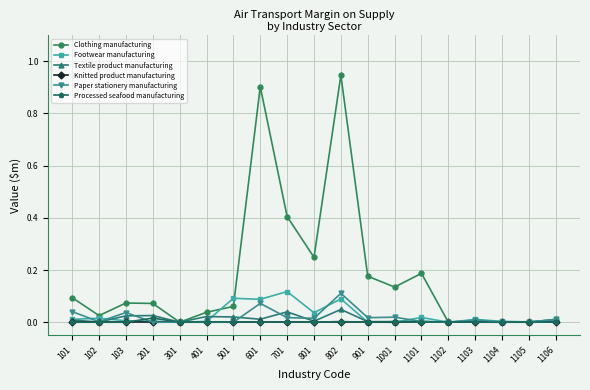

Which series has the largest range (max minus min)?

Clothing manufacturing